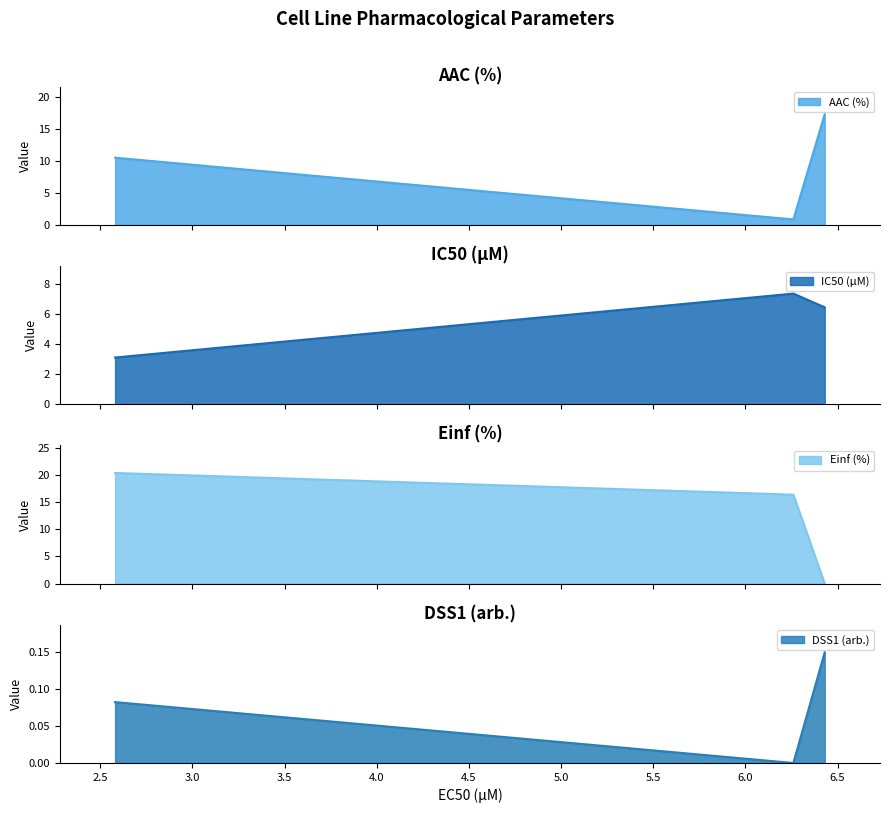

What is the label of the 3rd point from the right?

2.58